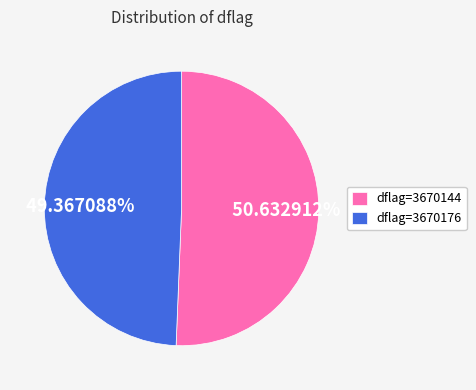

Is there a majority slice in this chart?

Yes